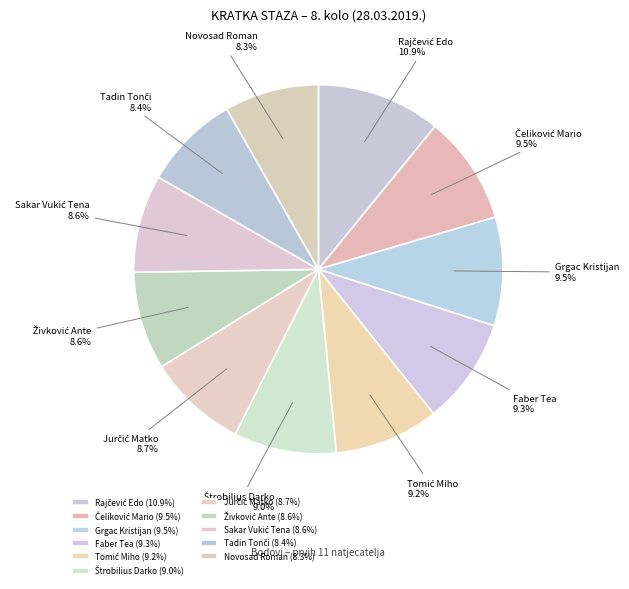

How many segments does this pie chart have?

11